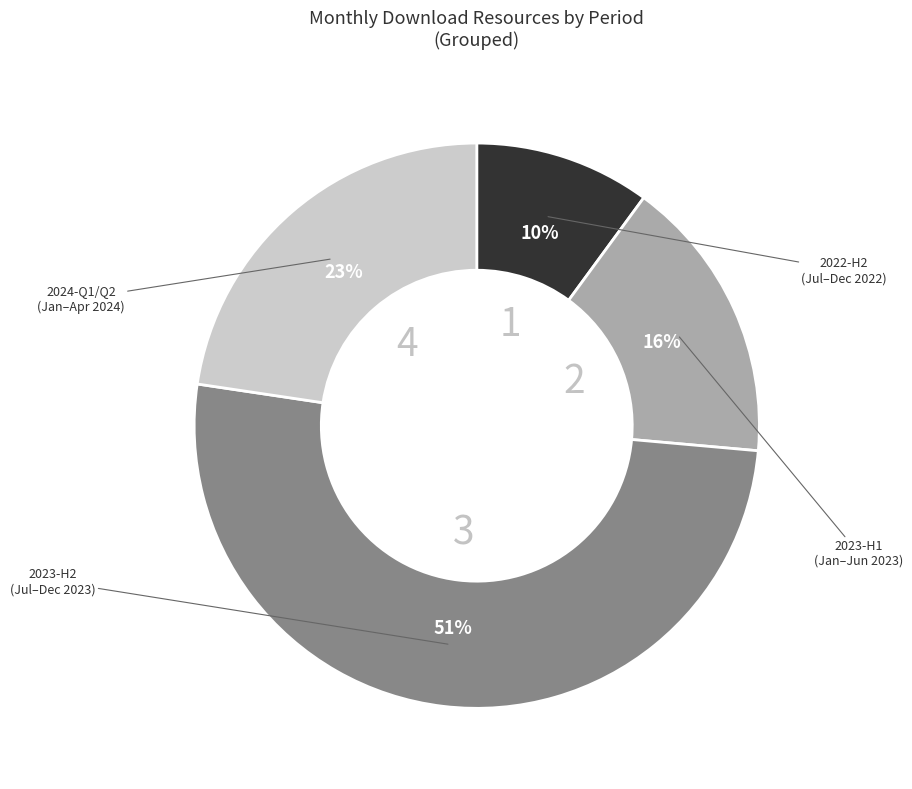

Is there a majority slice in this chart?

Yes